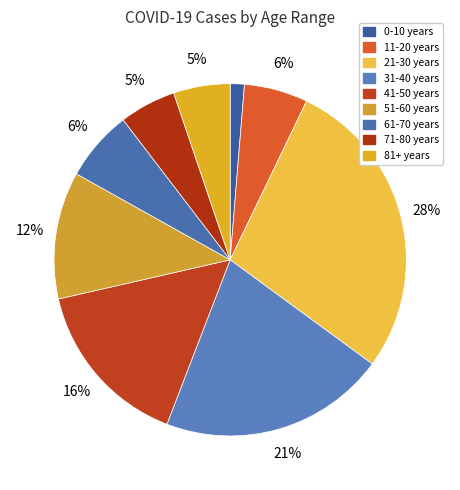

How many segments does this pie chart have?

9